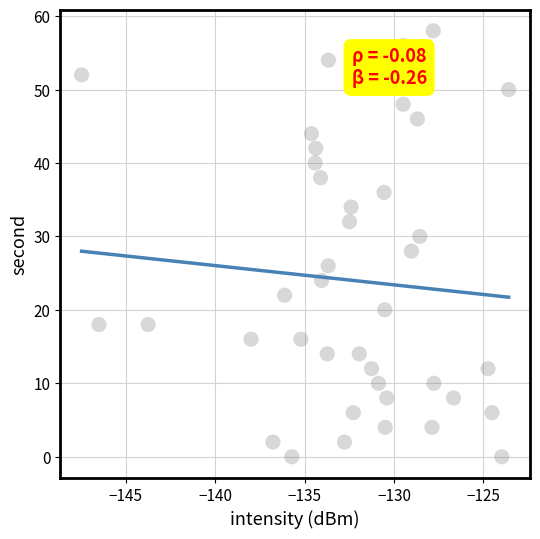

What is the range of Y values (max minus min)?

58